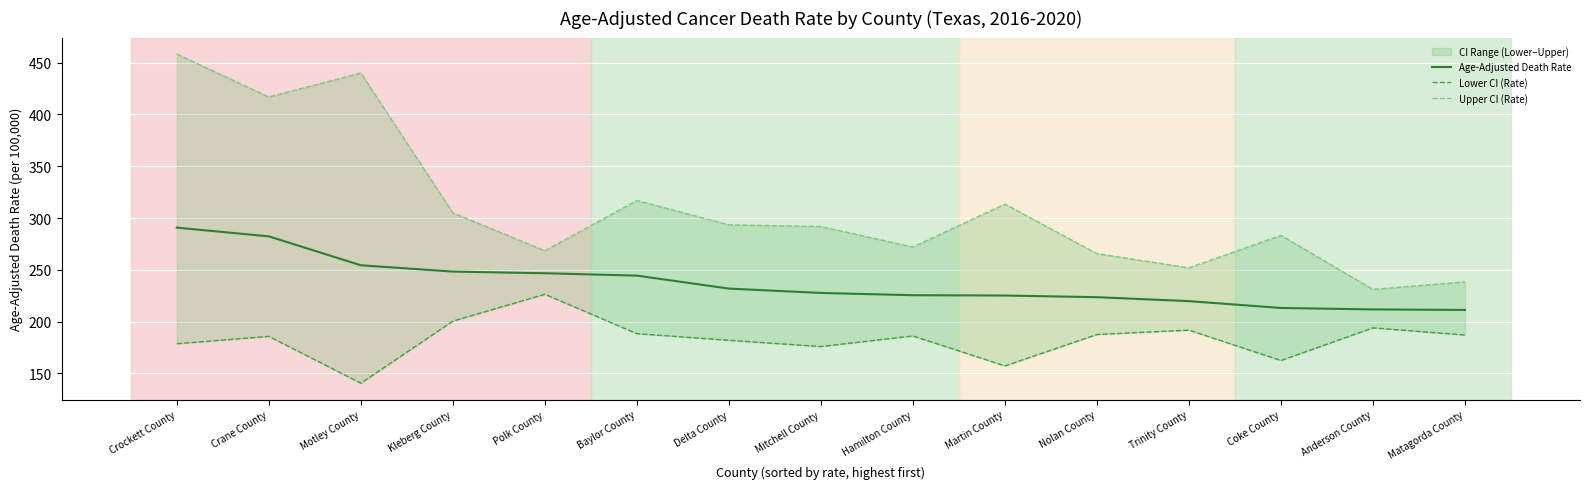

Rank the series at Mitchell County from highest to lowest value.

Upper CI (Rate), Age-Adjusted Death Rate, Lower CI (Rate)